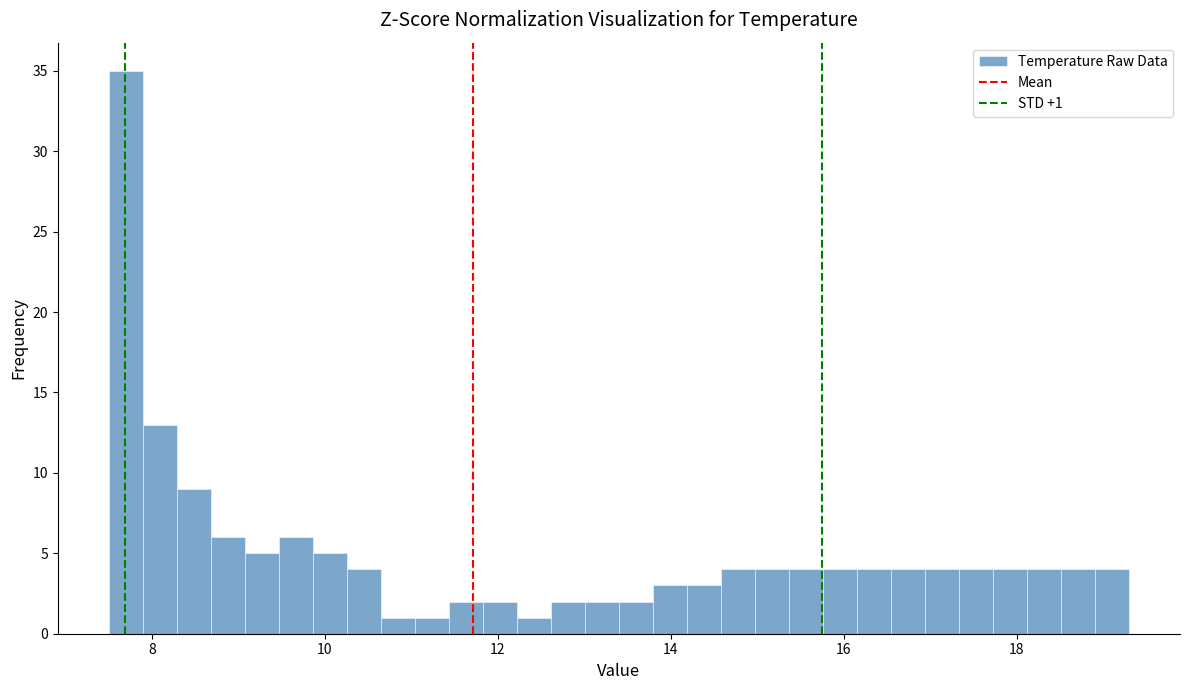

Around what value on the x-axis is the tallest bar? Give the approximate position of its centre, as read against the axis.

7.6